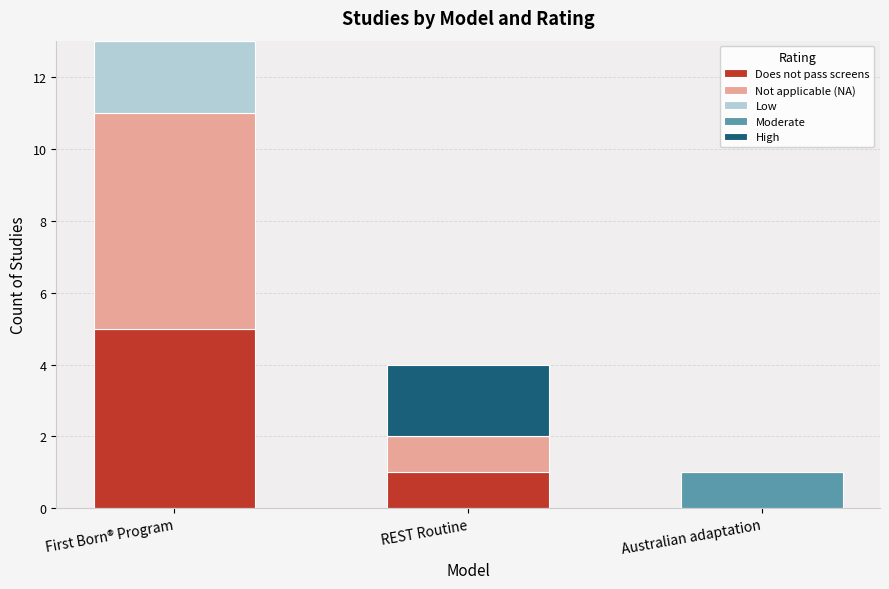

At which label does Does not pass screens reach its peak?

First Born® Program